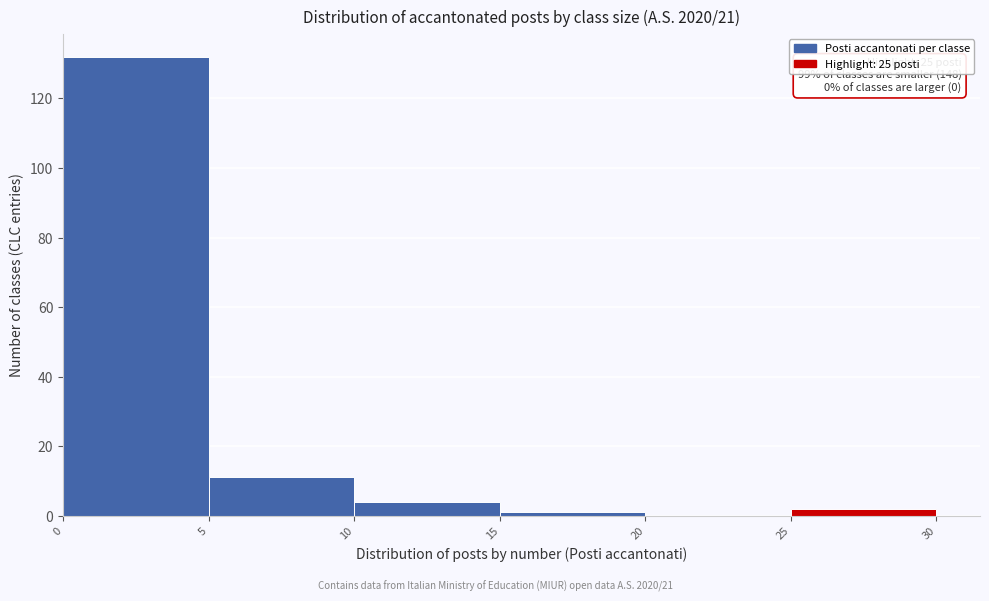

Over which range of the x-axis is the bar tallest?

0 to 5